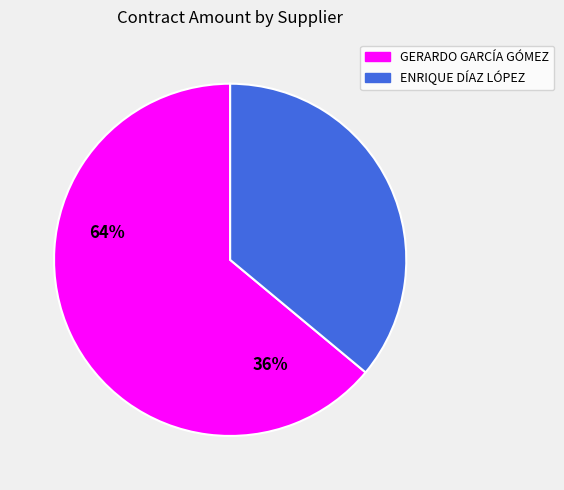

How many slices are in this pie chart?

2